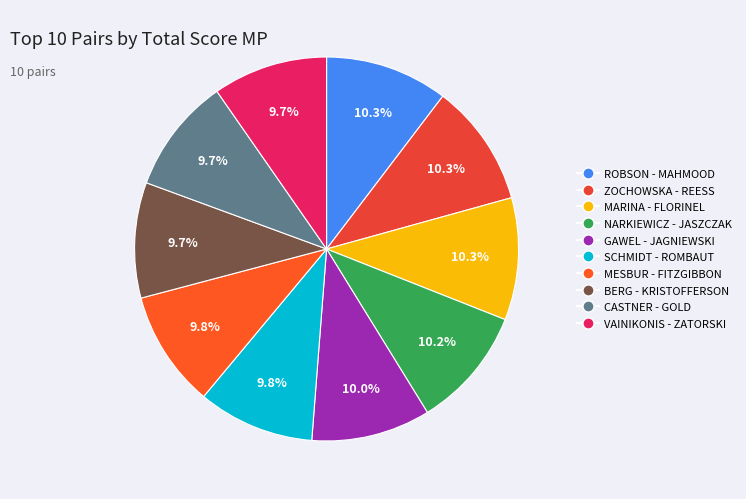

Rank the categories by value from highest to lowest.

Andrew ROBSON - Zia MAHMOOD, Joanna ZOCHOWSKA - Vanessa REESS, Bogdan MARINA - Filip FLORINEL, Grzegorz NARKIEWICZ - Andrzej JASZCZAK, Wojciech GAWEL - Rafal JAGNIEWSKI, Pierre SCHMIDT - Jerome ROMBAUT, Adam MESBUR - Nick FITZGIBBON, Erik BERG - Christer KRISTOFFERSON, Kevin CASTNER - David GOLD, Erikas VAINIKONIS - Piotr ZATORSKI